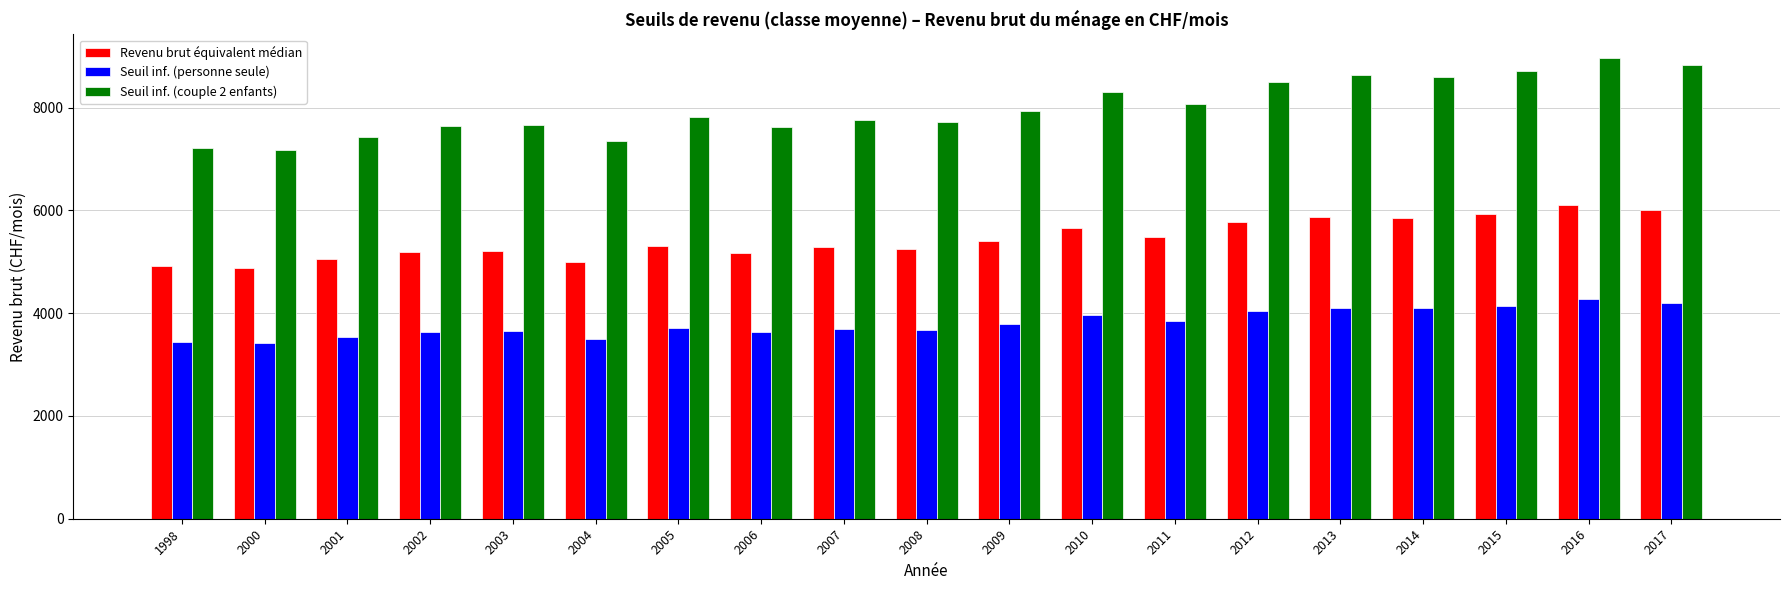

What is the maximum value for Seuil inf. (personne seule)?

4275.0